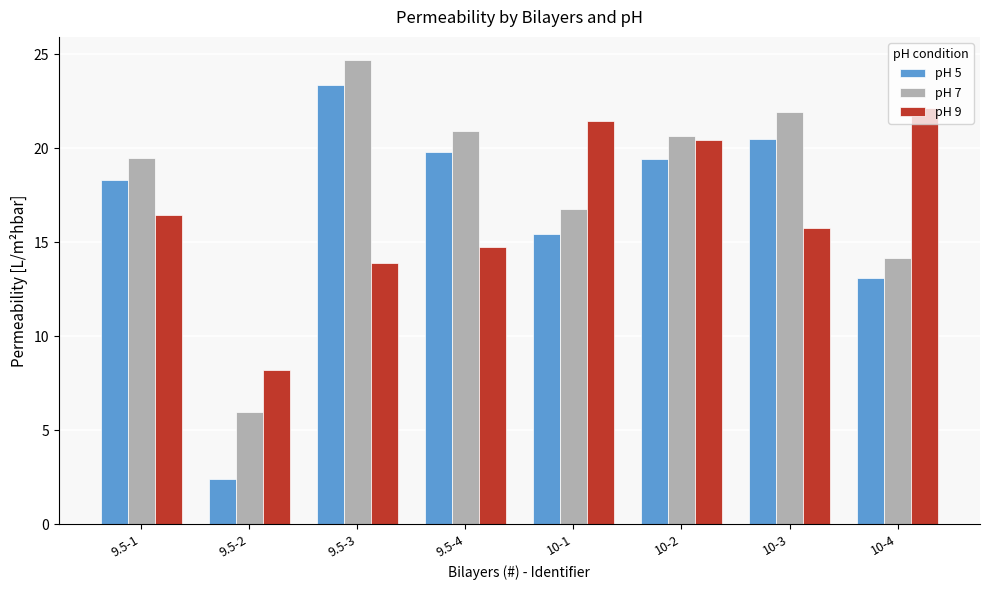

Is the value of pH 5 at 9.5-2 greater than the value of pH 9 at 9.5-2?

No